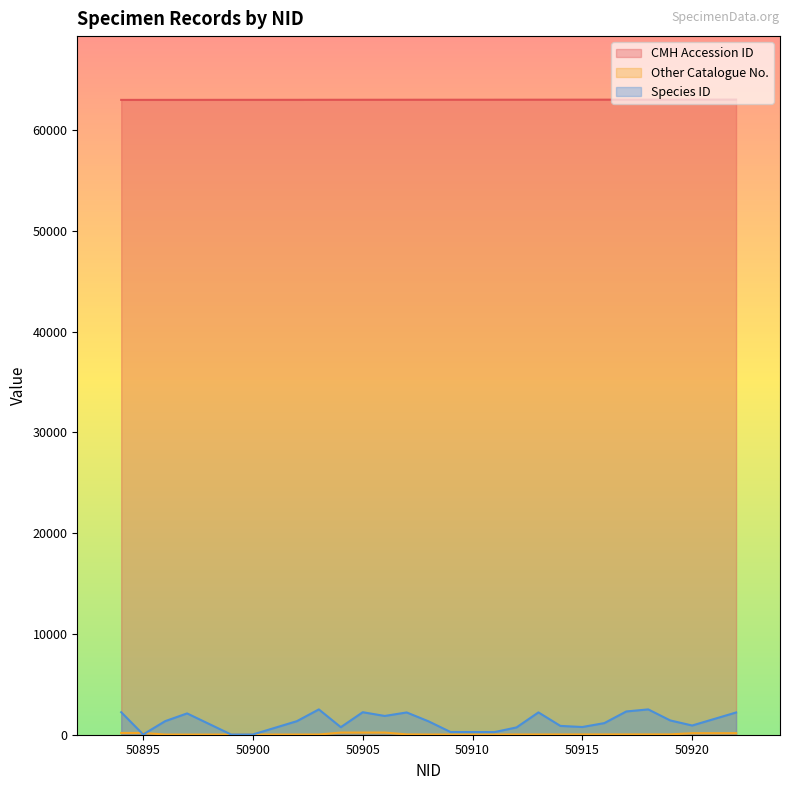

What is the smallest value displayed?

16